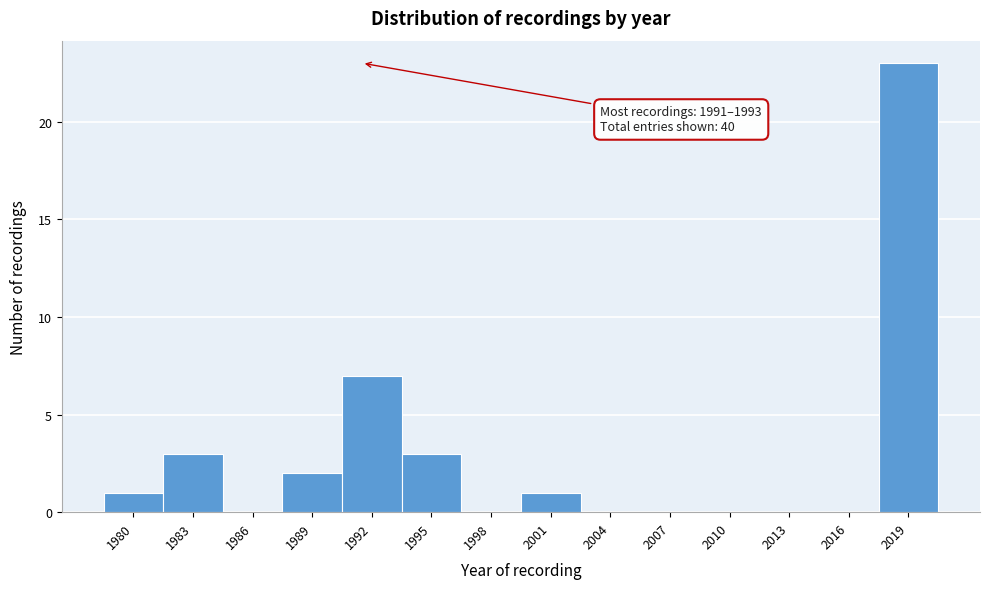

Reading left to right, what are all the values shown in this chart?

1980=1	1983=3	1986=0	1989=2	1992=7	1995=3	1998=0	2001=1	2004=0	2007=0	2010=0	2013=0	2016=0	2019=23